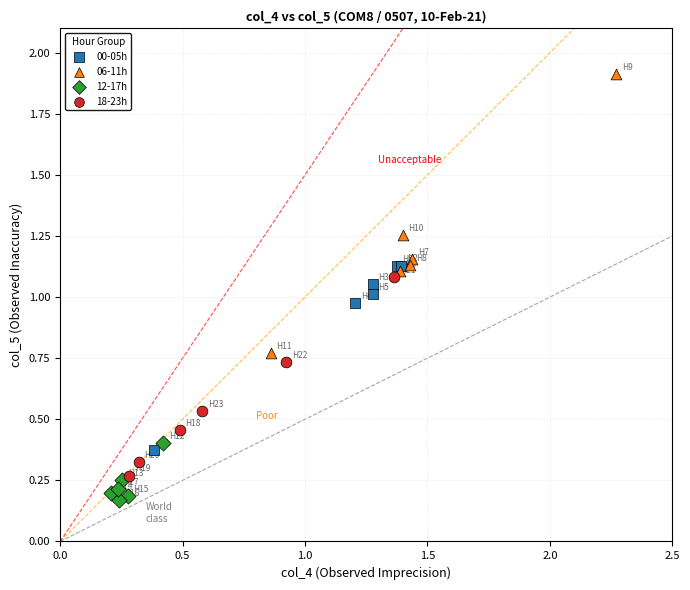

Which series contains the lowest Y value?

12-17h